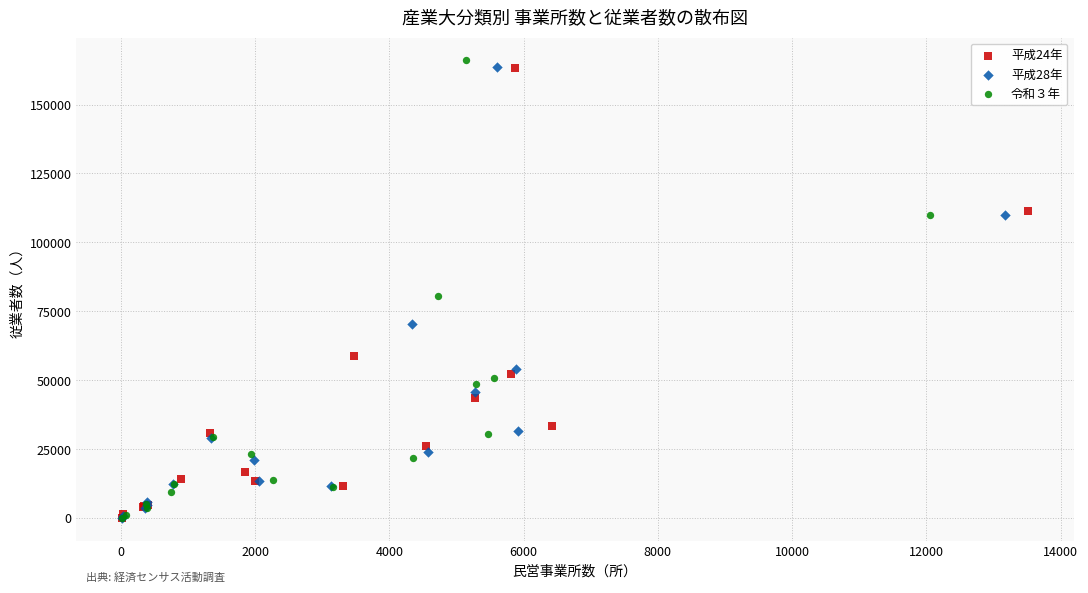

Which series contains the highest Y value?

令和３年